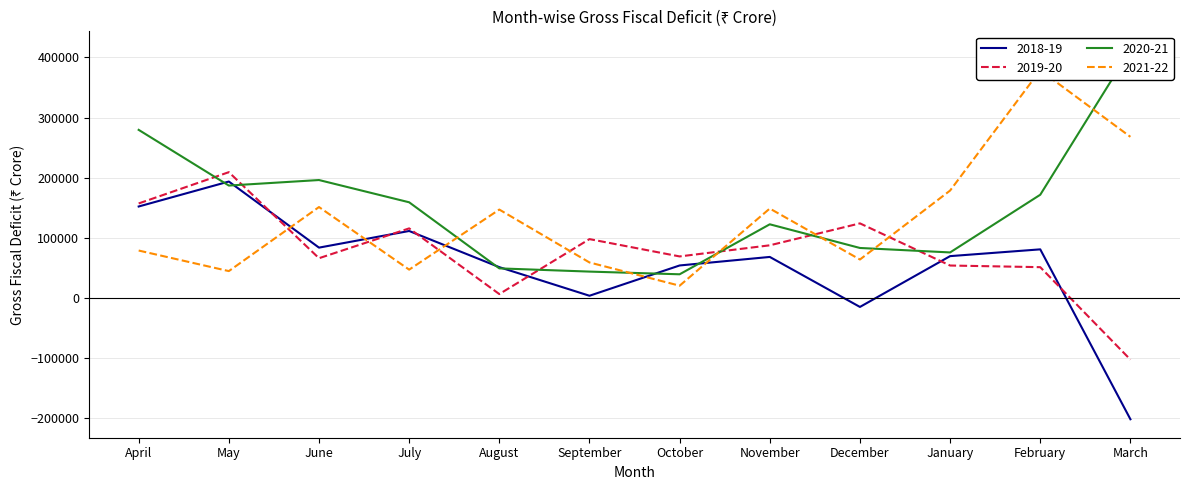

List the series in order of their peak value, lowest first.

2018-19, 2019-20, 2021-22, 2020-21